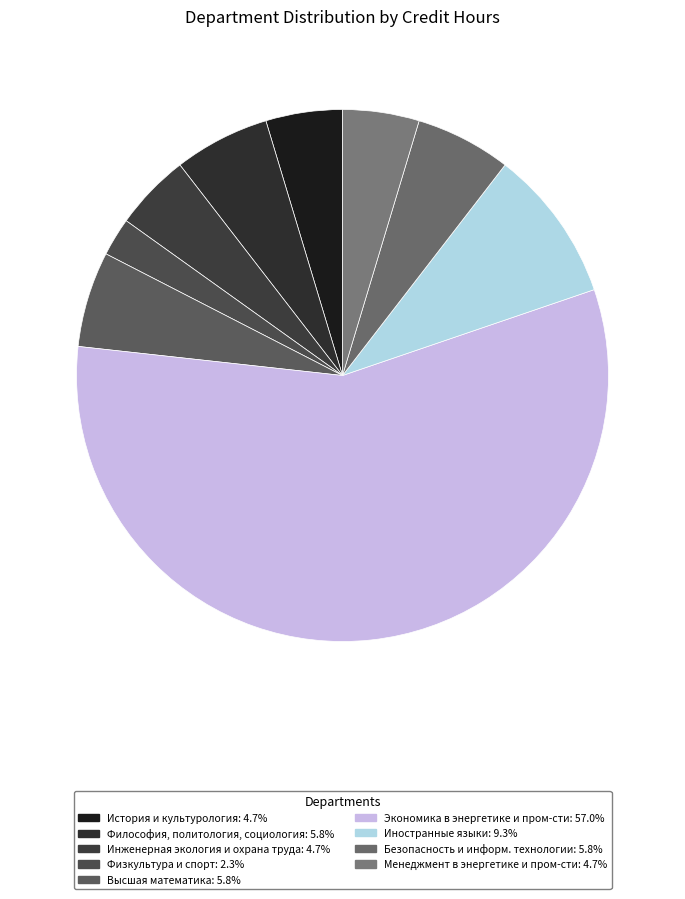

Count the number of slices in the pie.

9